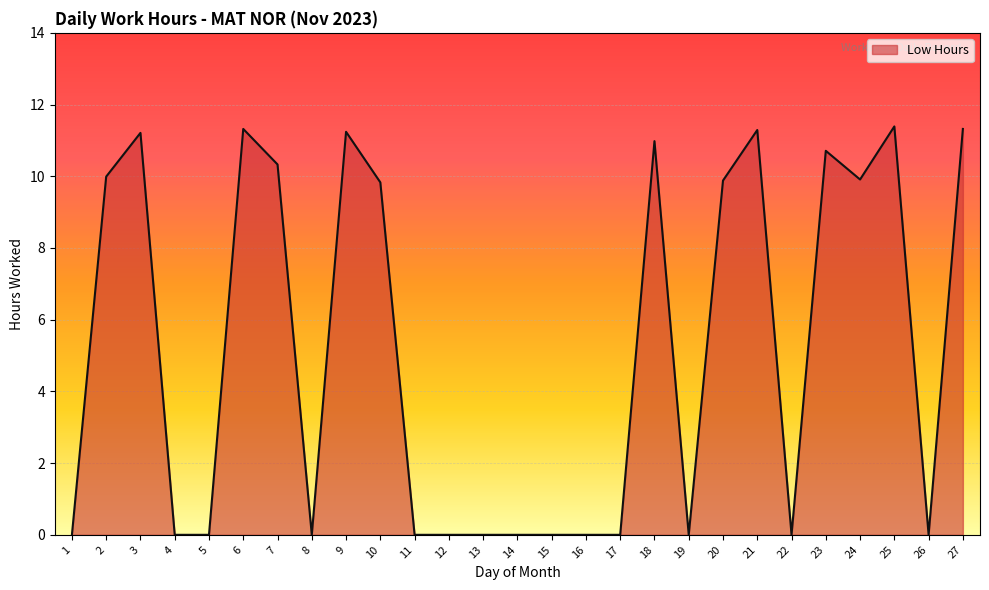

What is the difference between the values at 21 and 15?

11.3